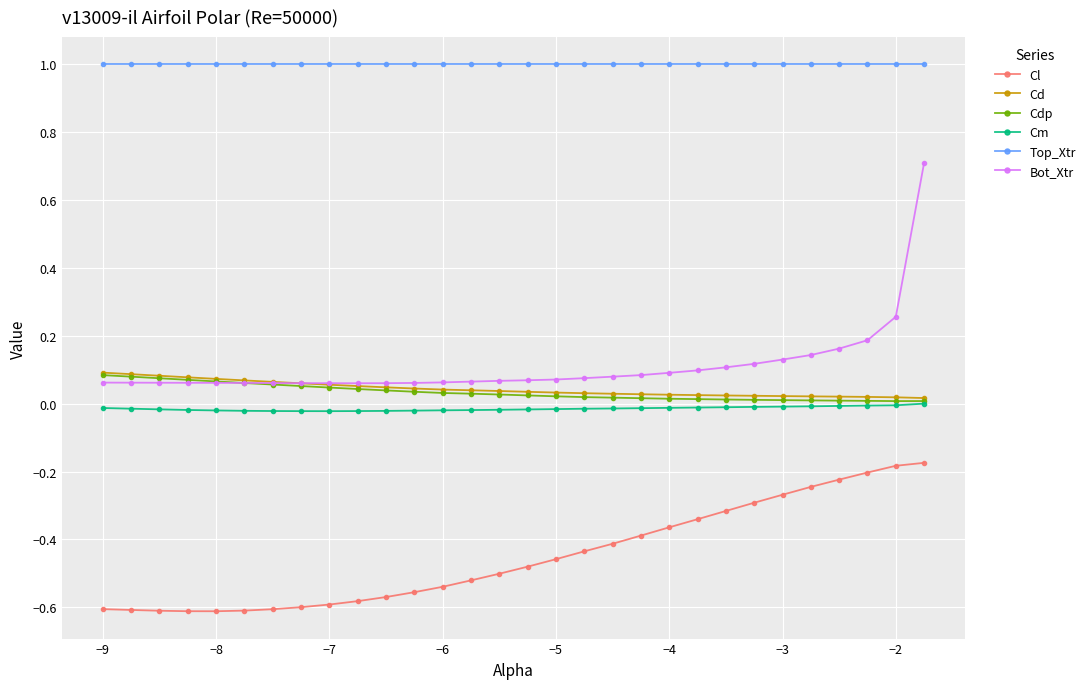

True or false: Top_Xtr and Cm intersect in this chart.

False